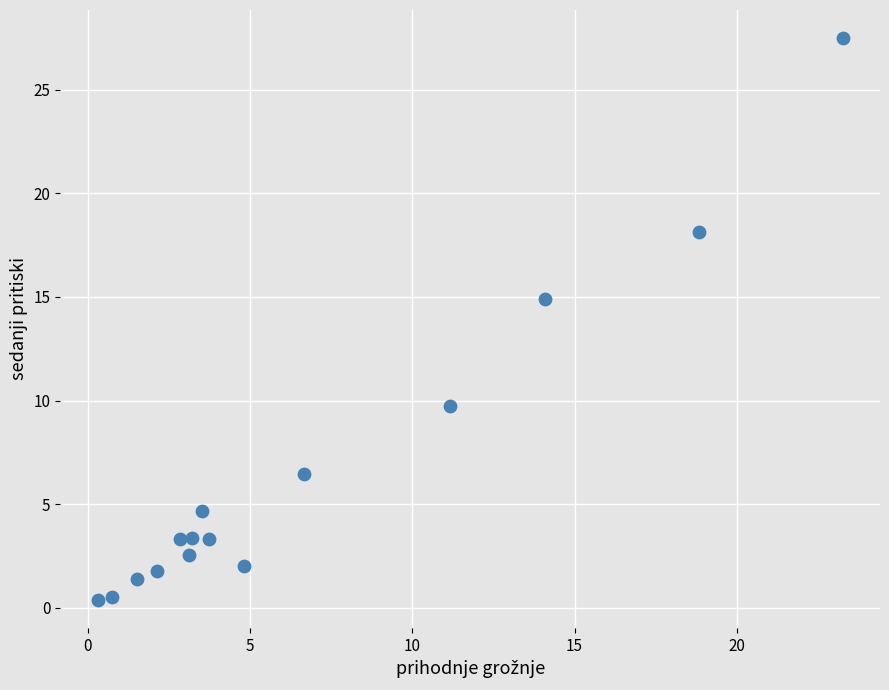

What is the range of Y values (max minus min)?

27.1